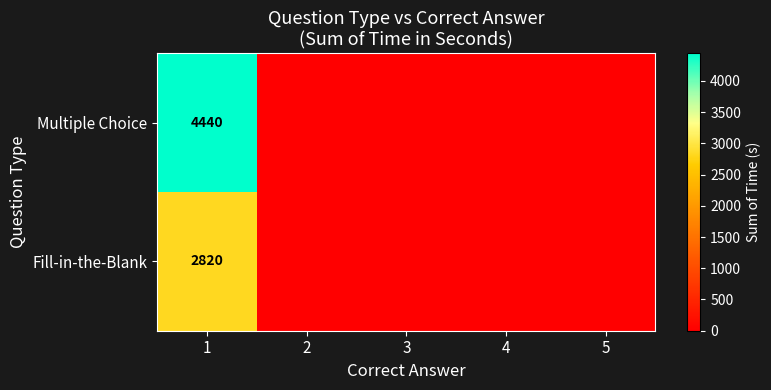

What is the total value across all series at 1?

7260